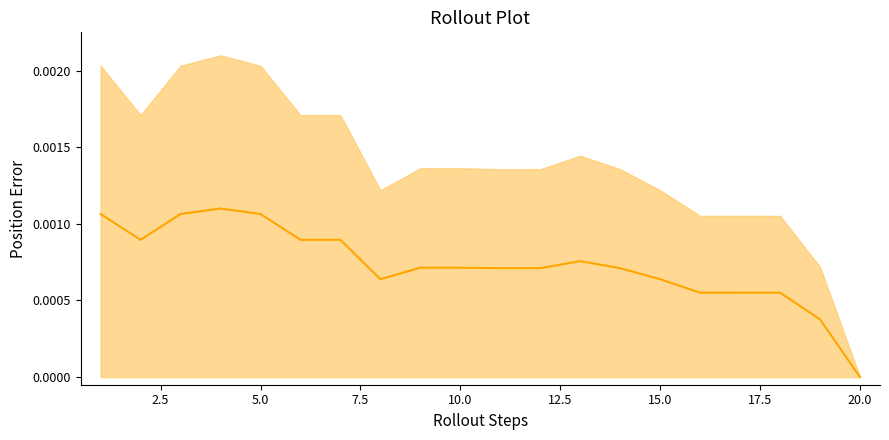

True or false: there are more than 0 points higher than both neighbors.

True